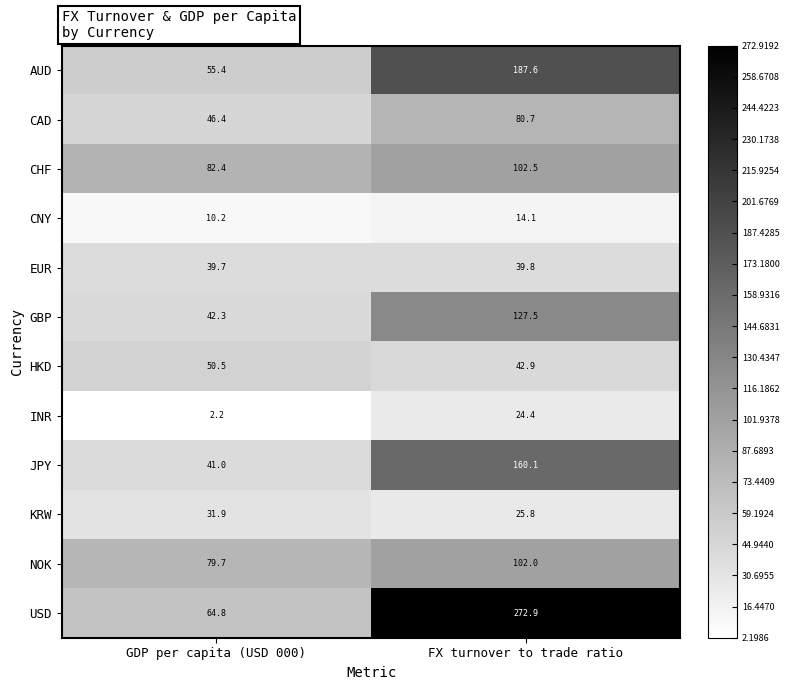

How many series are shown in this chart?

12